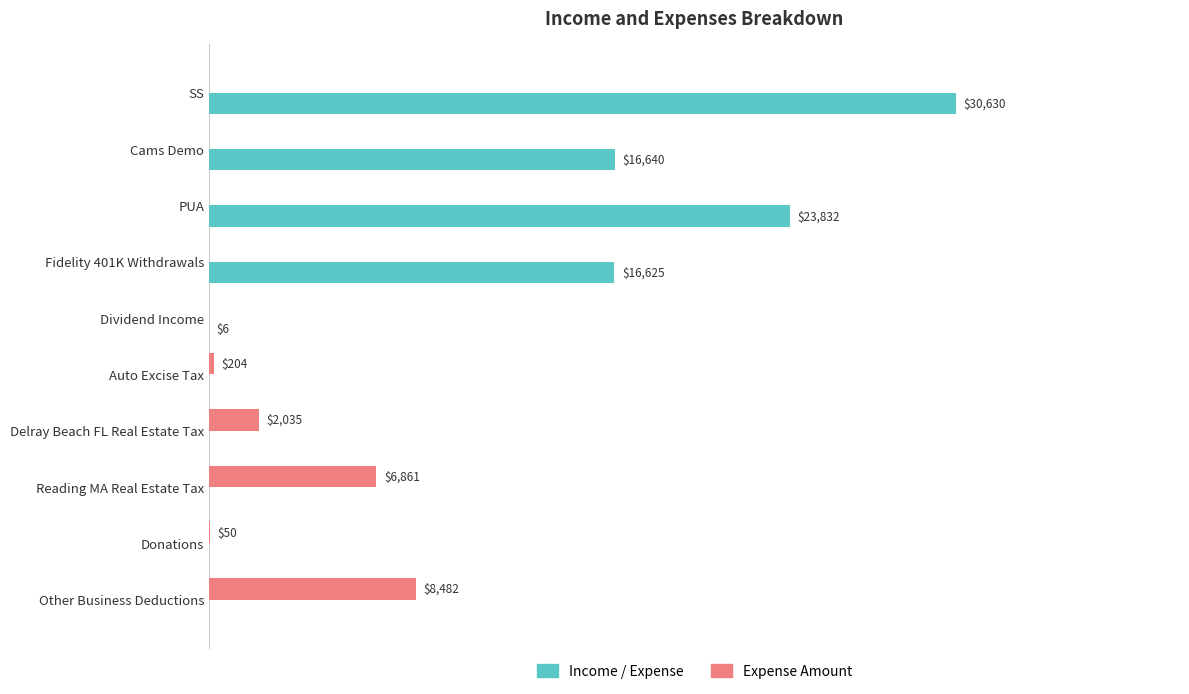

Where is Expense Amount nearest to the value 4240?

Delray Beach FL Real Estate Tax